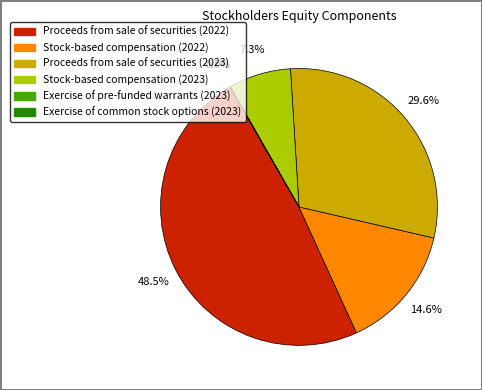

Is there any slice that represents more than half of the pie?

No